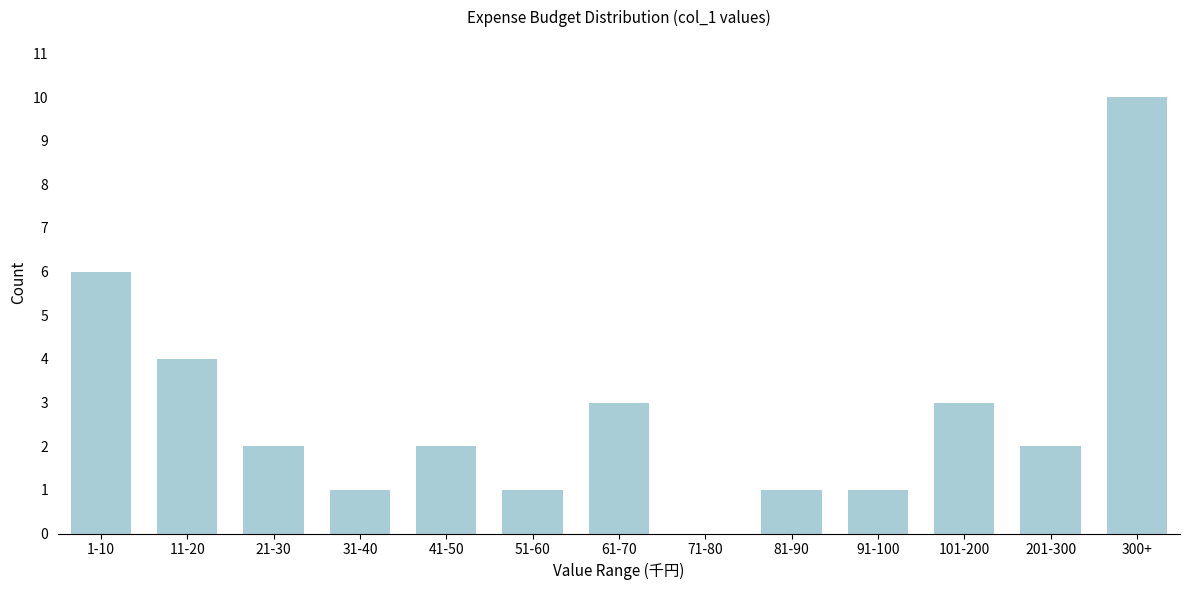

Reading left to right, extract all data points from this chart.

1-10=6	11-20=4	21-30=2	31-40=1	41-50=2	51-60=1	61-70=3	71-80=0	81-90=1	91-100=1	101-200=3	201-300=2	300+=10